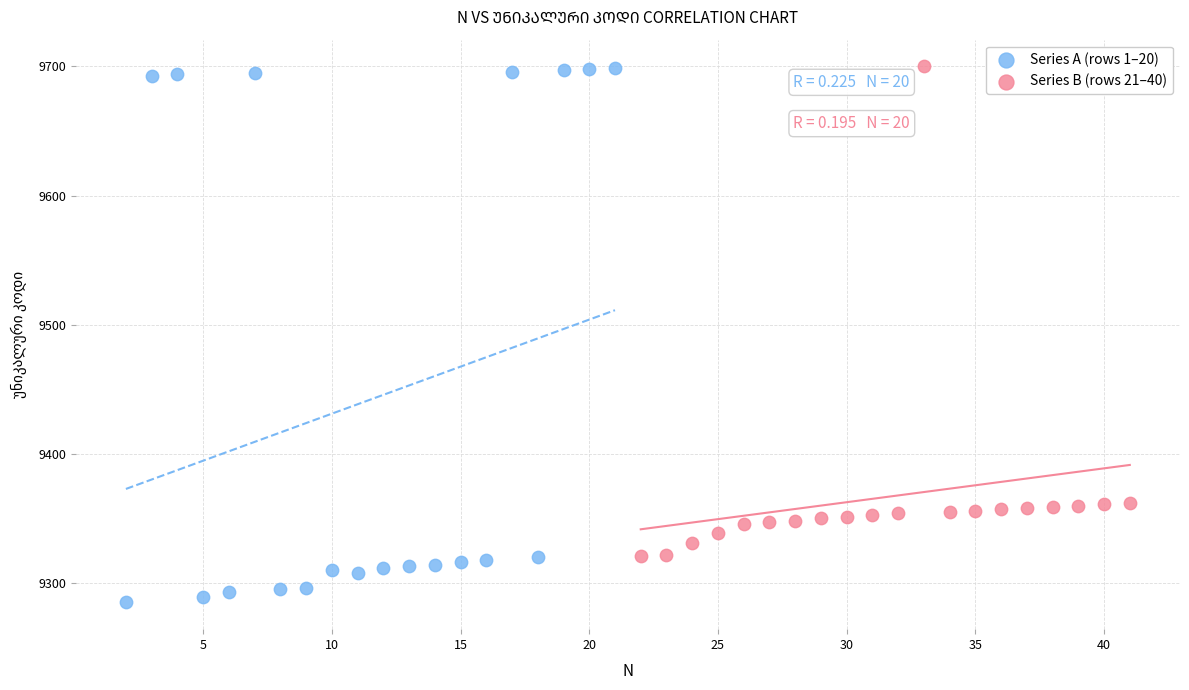

Which series reaches the minimum Y coordinate?

Series A (rows 1–20)